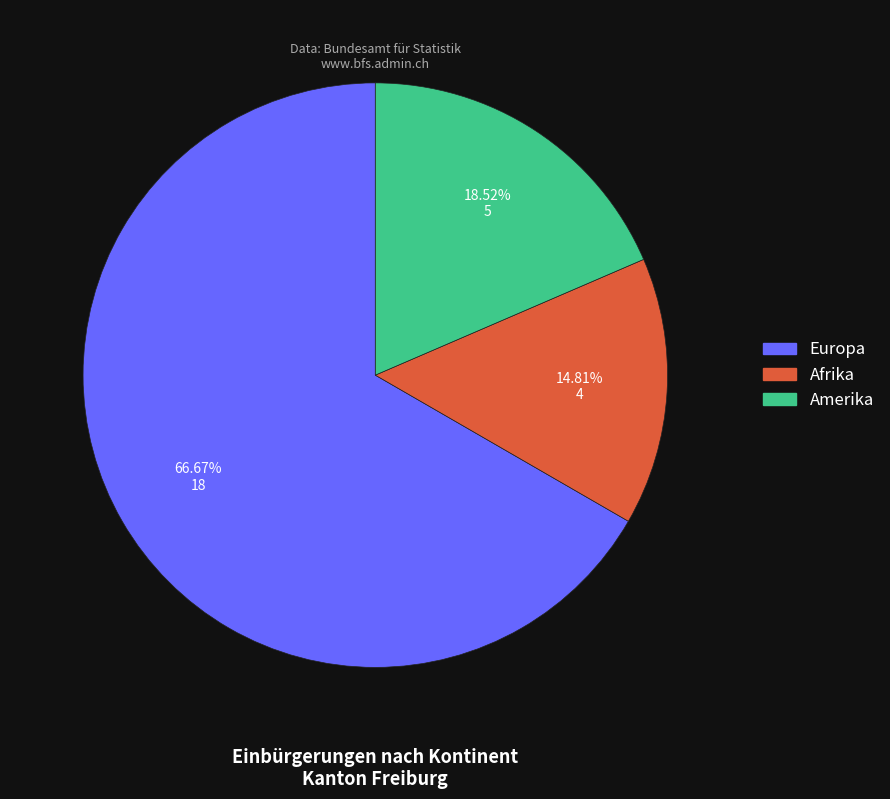

Does any single category account for the majority?

Yes